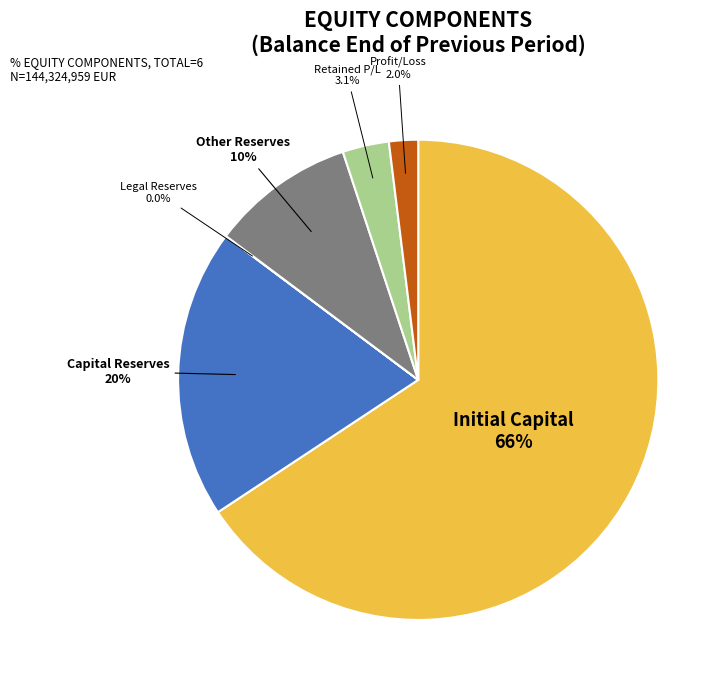

Does any single category account for the majority?

Yes